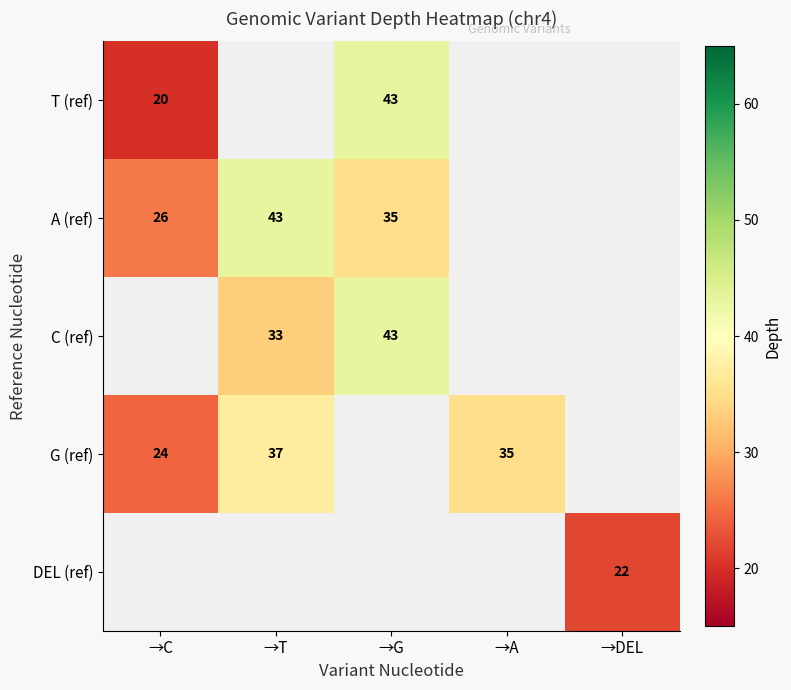

What is the minimum value shown in the chart?

20.0